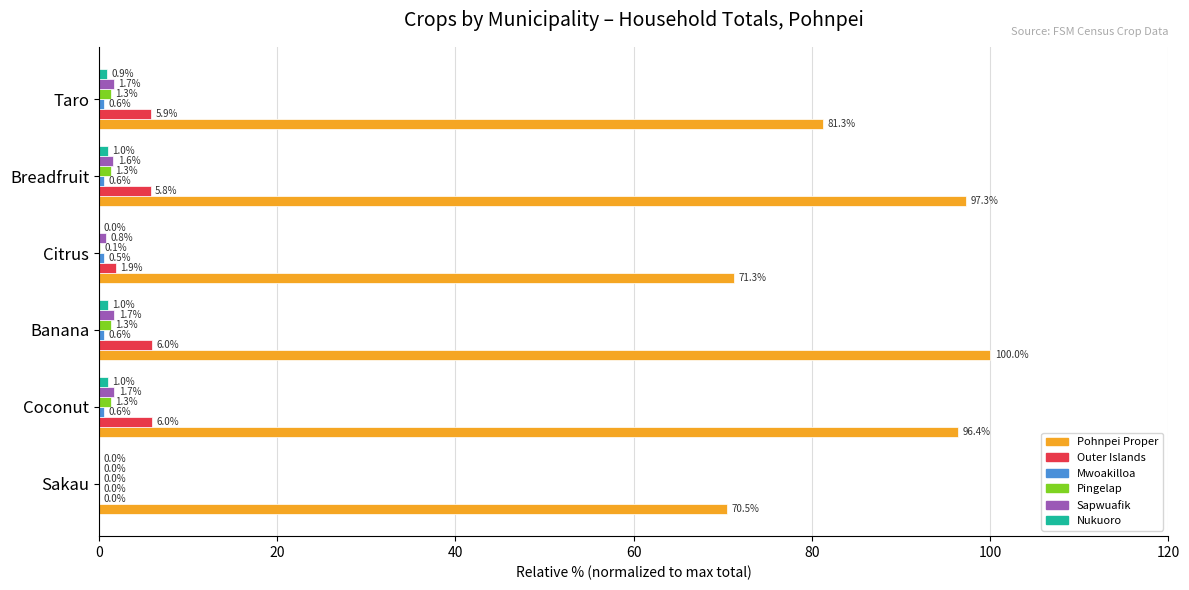

What is the sum of the Pohnpei Proper values at Breadfruit and Citrus?

168.6